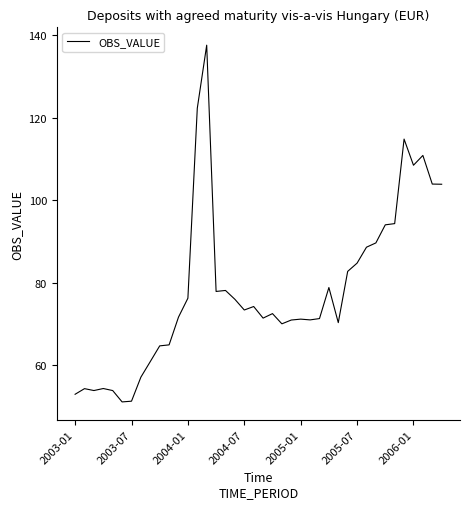

What is the greatest value displayed?

137.6